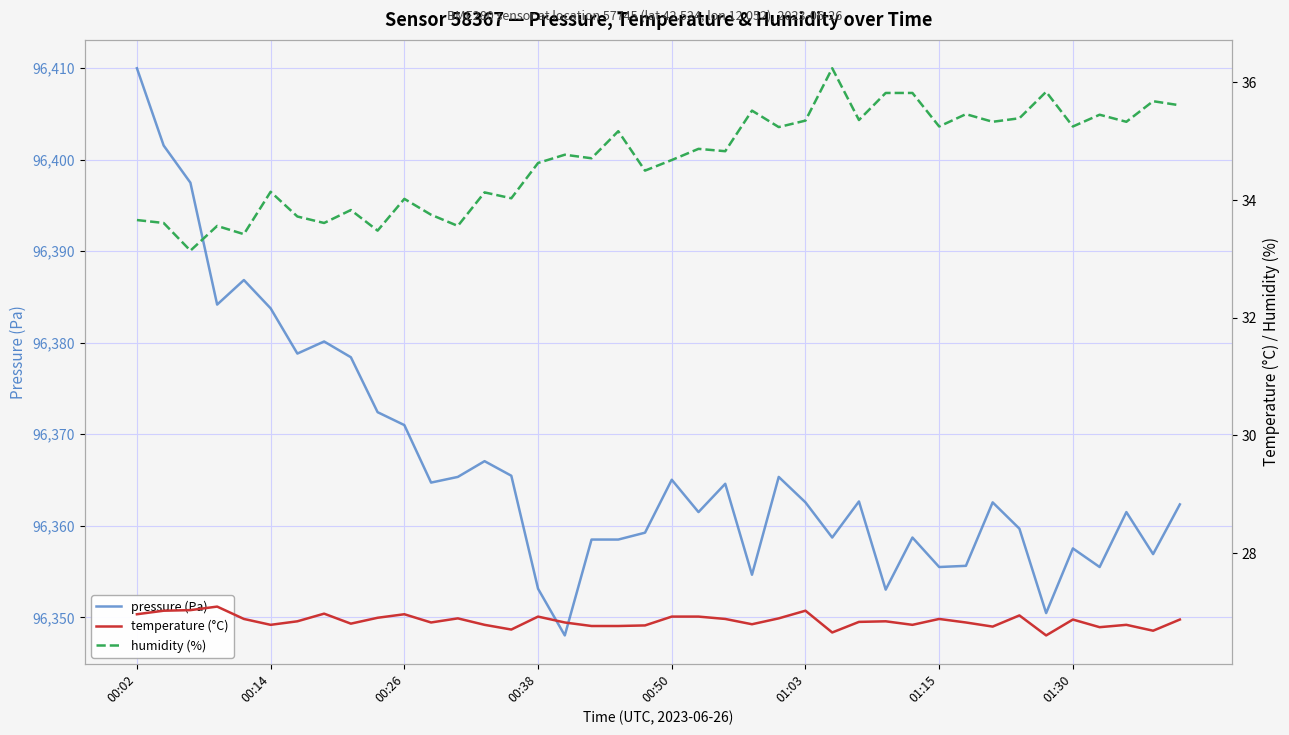

Reading left to right, what are all the values shown in this chart?

pressure (Pa): 96410.0	96401.5	96397.5	96384.2	96386.8	96383.8	96378.8	96380.1	96378.4	96372.4	96371.0	96364.7	96365.3	96367.1	96365.5	96353.1	96348.0	96358.5	96358.5	96359.2	96365.0	96361.5	96364.6	96354.7	96365.3	96362.6	96358.7	96362.7	96353.0	96358.7	96355.5	96355.6	96362.6	96359.7	96350.5	96357.5	96355.5	96361.5	96356.9	96362.3
temperature (°C): 27.0	27.0	27.0	27.1	26.9	26.8	26.8	27.0	26.8	26.9	27.0	26.8	26.9	26.8	26.7	26.9	26.8	26.8	26.8	26.8	26.9	26.9	26.9	26.8	26.9	27.0	26.6	26.8	26.8	26.8	26.9	26.8	26.8	26.9	26.6	26.9	26.7	26.8	26.7	26.9
humidity (%): 33.7	33.6	33.1	33.6	33.4	34.1	33.7	33.6	33.8	33.5	34.0	33.8	33.6	34.1	34.0	34.6	34.8	34.7	35.2	34.5	34.7	34.9	34.8	35.5	35.2	35.4	36.2	35.4	35.8	35.8	35.2	35.5	35.3	35.4	35.8	35.2	35.5	35.3	35.7	35.6